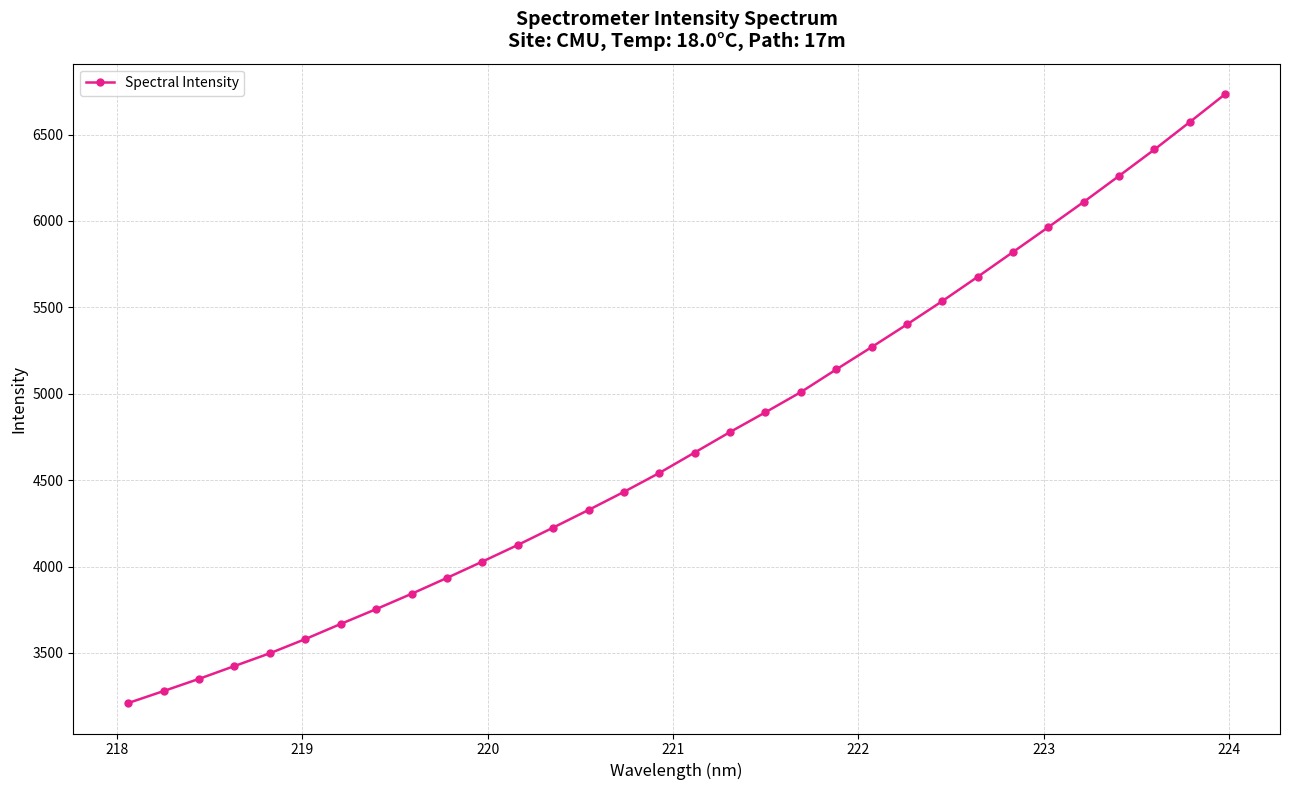

What is the average value?

4733.1